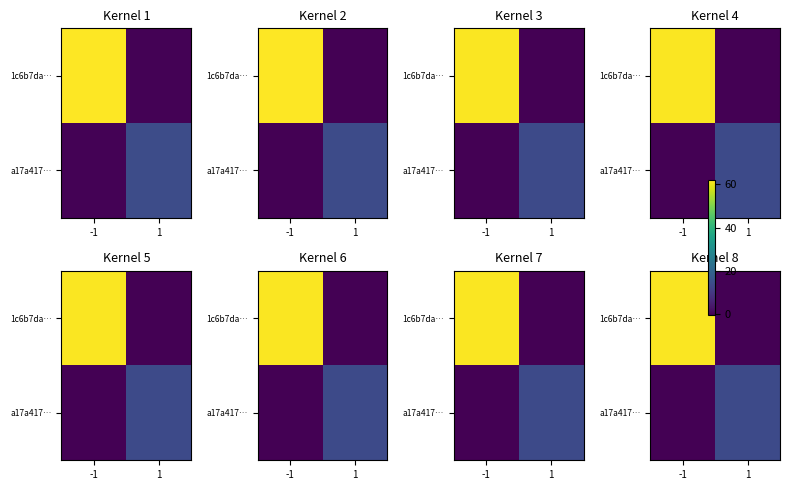

Rank the series at -1 from lowest to highest value.

a17a417…, 1c6b7da…